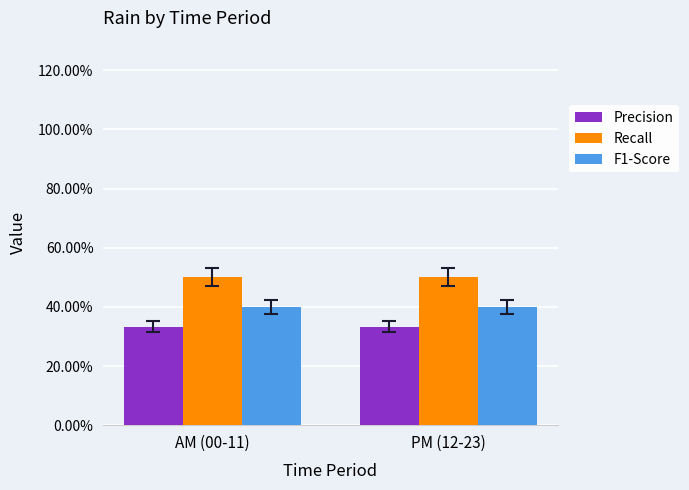

Which series changed the most between AM (00-11) and PM (12-23)?

Precision